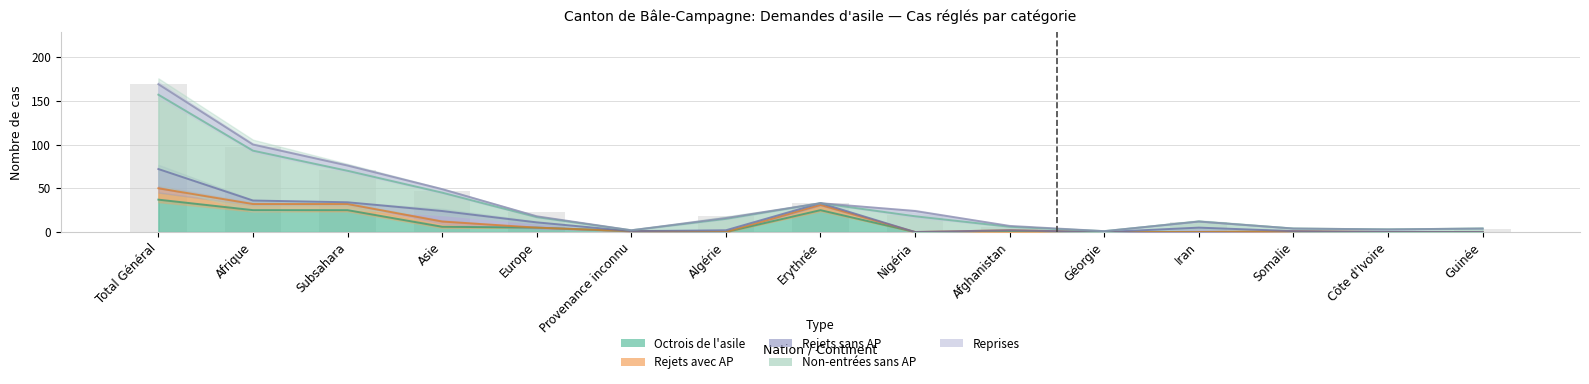

How many bars are there in total?

90